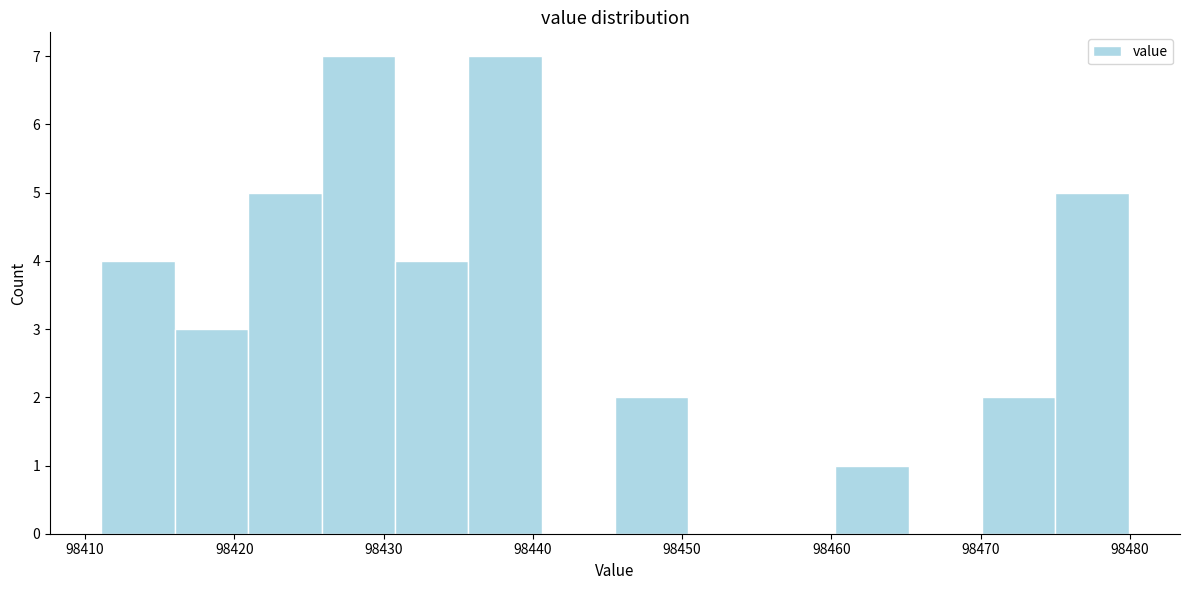

Reading left to right, list every bar in this chart as the range it spans on the x-axis followed by its height. Neither the bar edges nor the heights are printed on the chart, so give them approximately, as read against the axes.

98411 to 98416: 4
98416 to 98421: 3
98421 to 98426: 5
98426 to 98431: 7
98431 to 98436: 4
98436 to 98441: 7
98441 to 98446: 0
98446 to 98450: 2
98450 to 98455: 0
98455 to 98460: 0
98460 to 98465: 1
98465 to 98470: 0
98470 to 98475: 2
98475 to 98480: 5